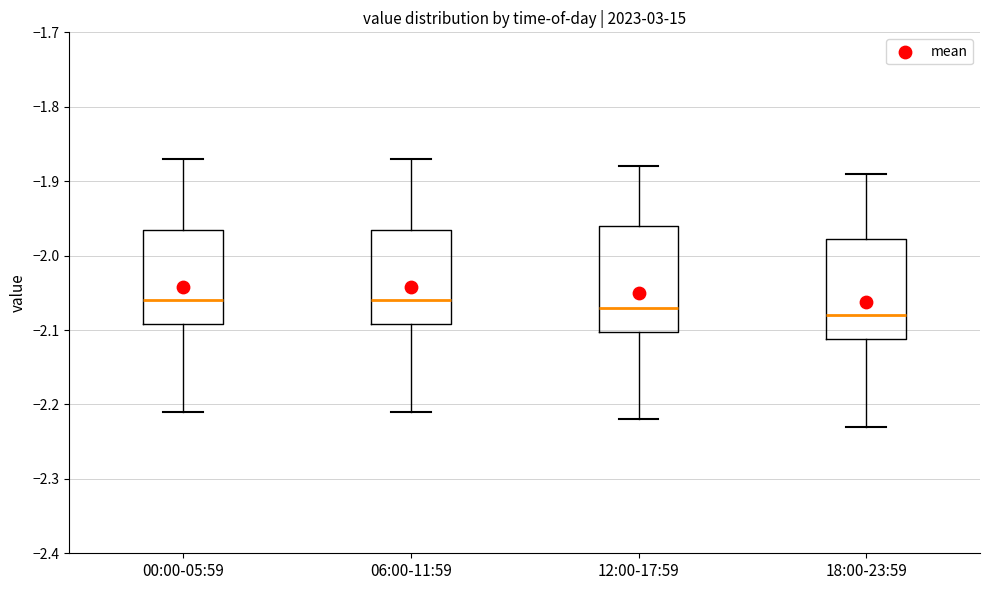

Reading left to right, transcribe this box plot: for each box, give where its median line is, the range the box spans, and where its two whiskers end, as read against the y-axis. The values are not printed on the chart, so give them approximately, as read against the axis.

00:00-05:59: median -2.06, box -2.09 to -1.96, whiskers -2.21 to -1.87
06:00-11:59: median -2.06, box -2.09 to -1.96, whiskers -2.21 to -1.87
12:00-17:59: median -2.07, box -2.10 to -1.96, whiskers -2.22 to -1.88
18:00-23:59: median -2.08, box -2.11 to -1.98, whiskers -2.23 to -1.89